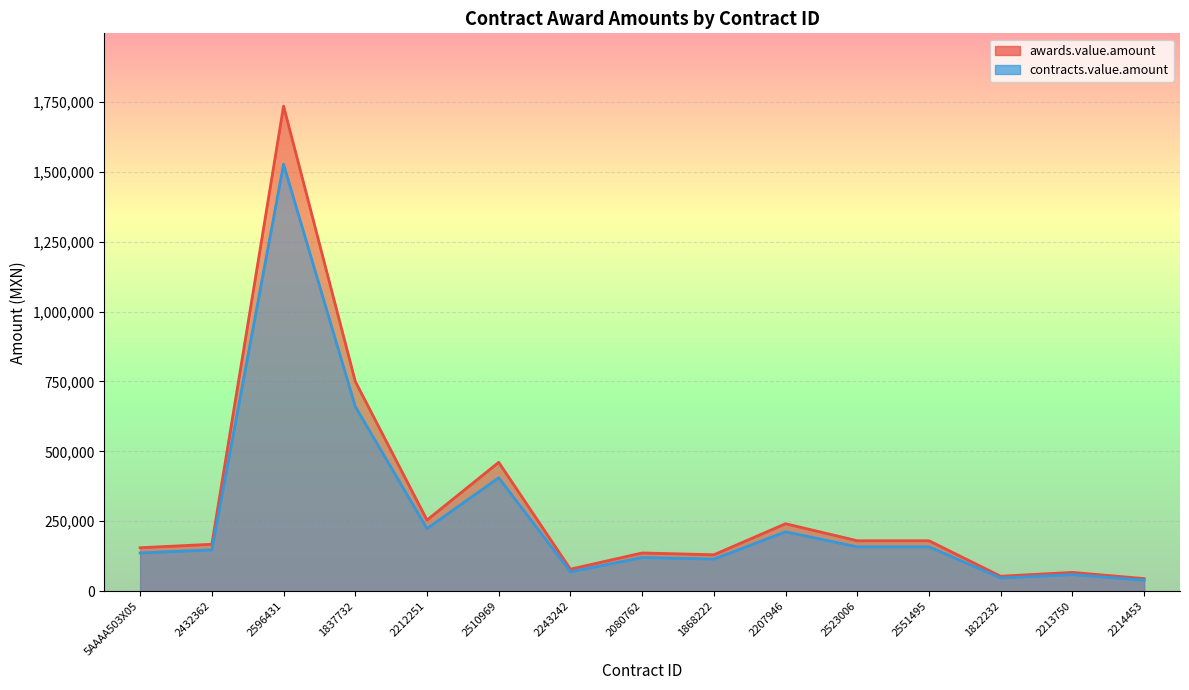

Reading right to left, what are all the values shown in this chart?

awards.value.amount: 2214453=39198.7	2213750=58798.0	1822232=46675.2	2551495=158400.0	2523006=158400.0	2207946=212038.9	1868222=114259.2	2080762=119961.6	2243242=68917.9	2510969=405385.5	2212251=223463.2	1837732=660211.2	2596431=1526988.1	2432362=147363.5	5AAAA503X05=136400.0
contracts.value.amount: 2214453=44544.0	2213750=66815.9	1822232=53040.0	2551495=180000.0	2523006=180000.0	2207946=240953.2	1868222=129840.0	2080762=136320.0	2243242=78315.8	2510969=460665.3	2212251=253935.4	1837732=750240.0	2596431=1735213.7	2432362=167458.5	5AAAA503X05=155000.0